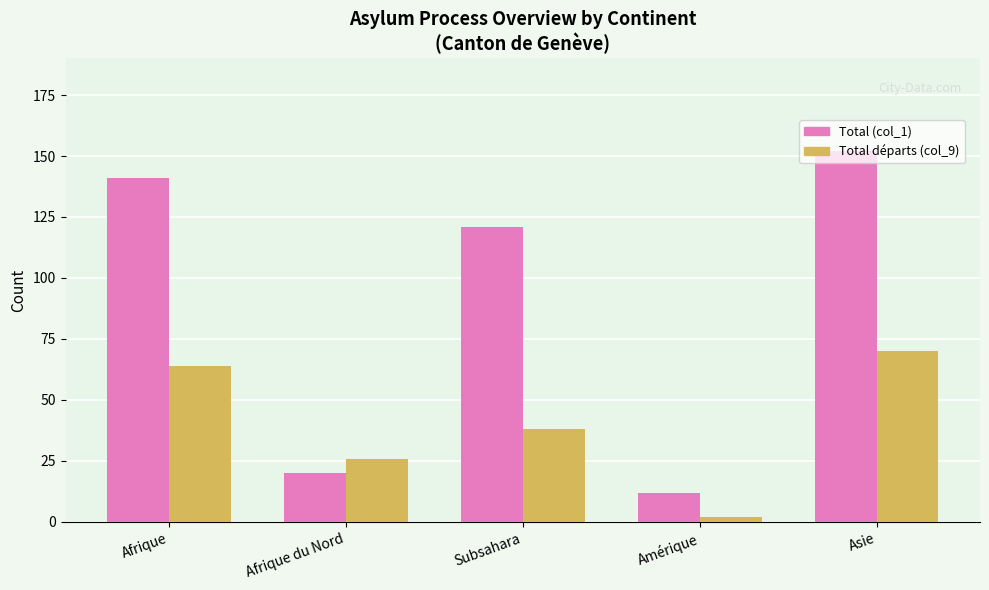

Which series changed the most between Afrique and Afrique du Nord?

Total (col_1)